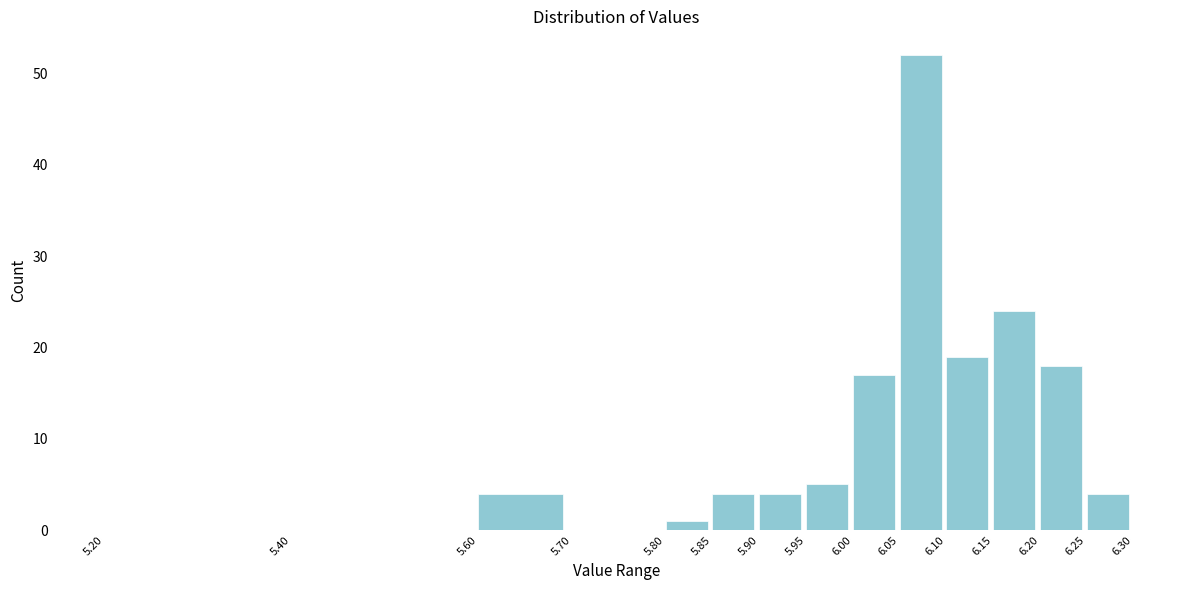

What is the height of the bar covering 5.95 to 6.00 on the x-axis? The values are not printed on the chart, so give them approximately, as read against the axis.

5